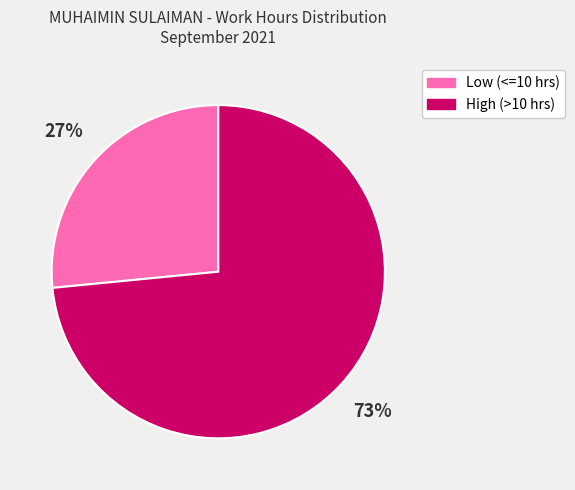

Is there any slice that represents more than half of the pie?

Yes